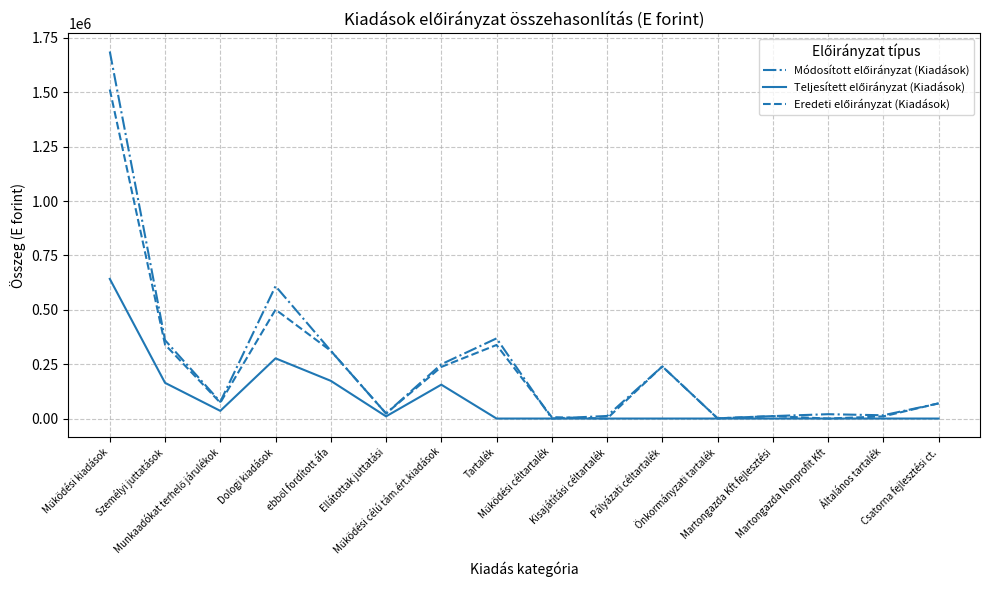

What is the maximum value shown in the chart?

1687249